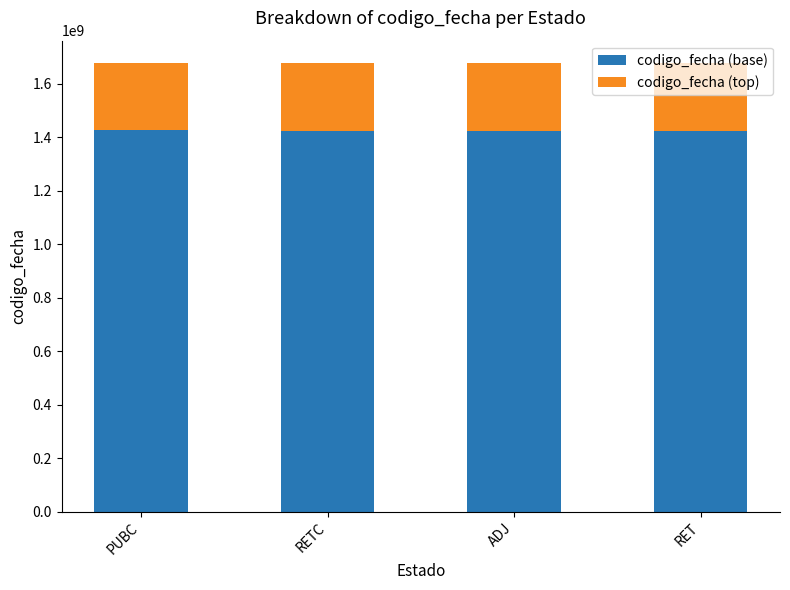

What is the average value of the codigo_fecha (base) series?

1424481724.0